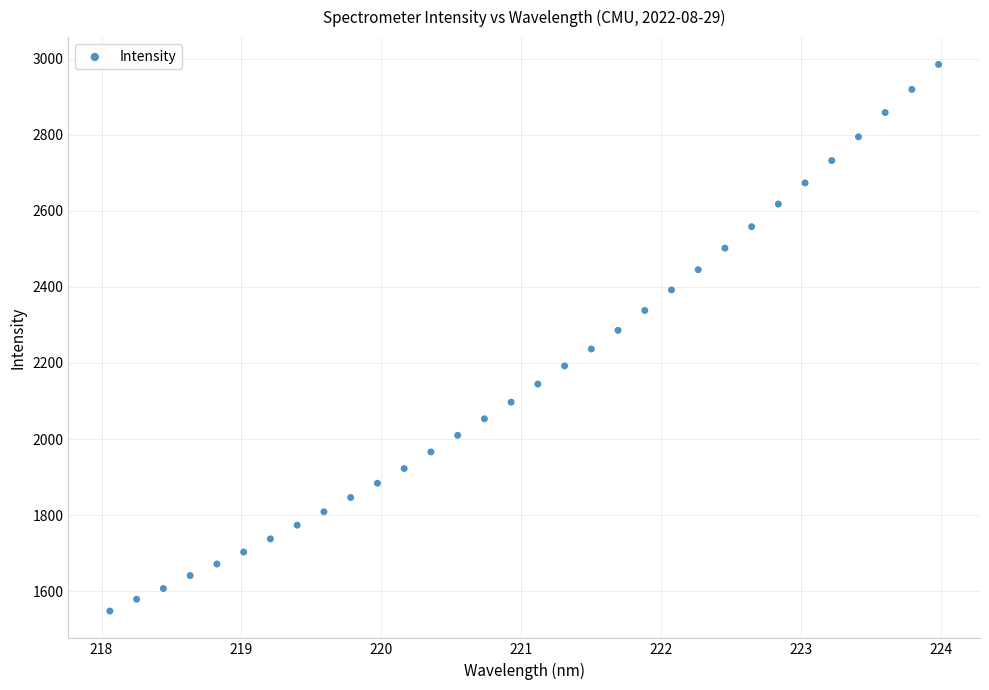

What is the range of Y values (max minus min)?

1436.4